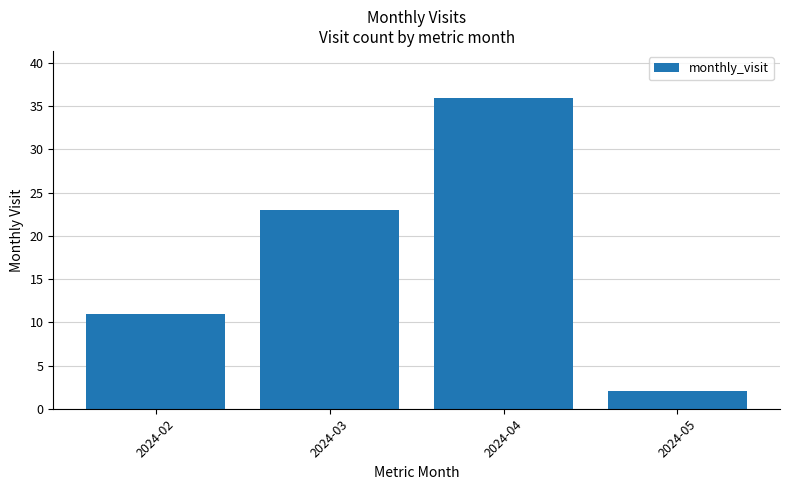

What is the sum of the values at 2024-02 and 2024-03?

34